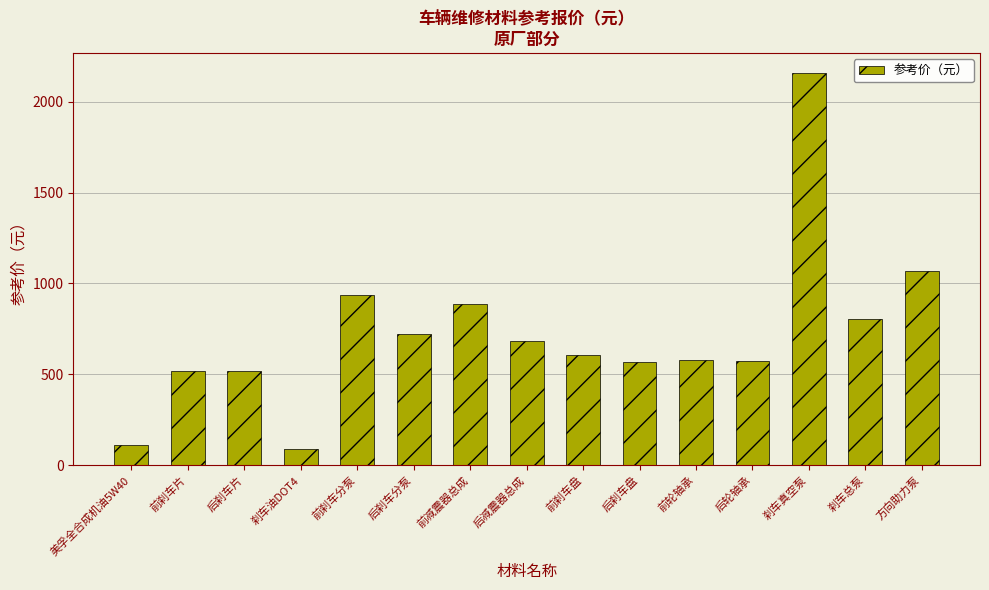

True or false: the data shows 934.7 at 前刹车分泵.

True